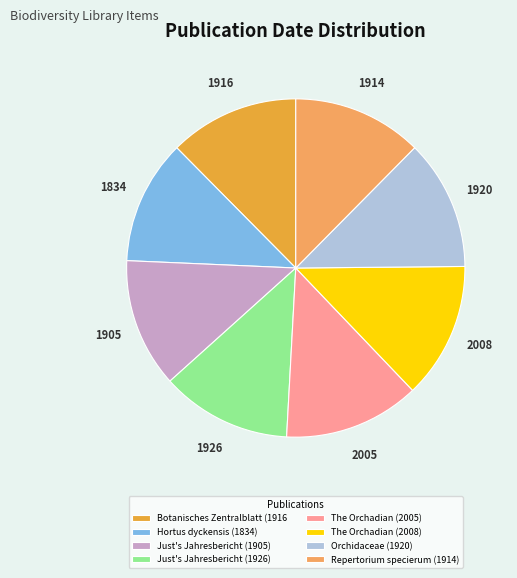

What is the ratio of the value at Just's Jahresbericht (1926) to the value at Botanisches Zentralblatt (1916?

1.0